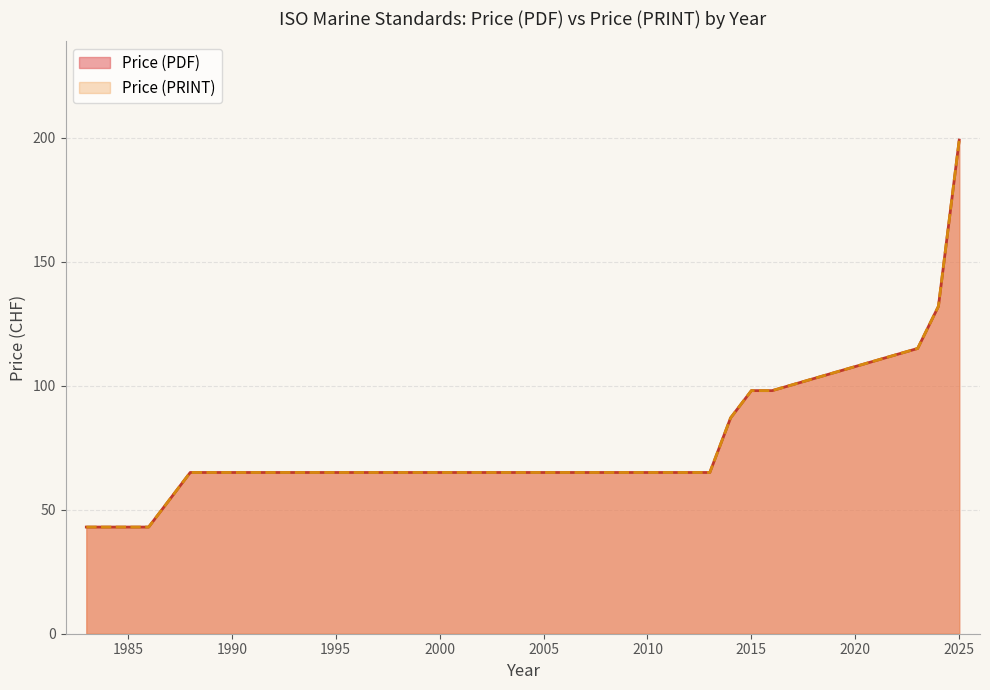

True or false: Price (PRINT) has more than 2 interior local peaks.

False